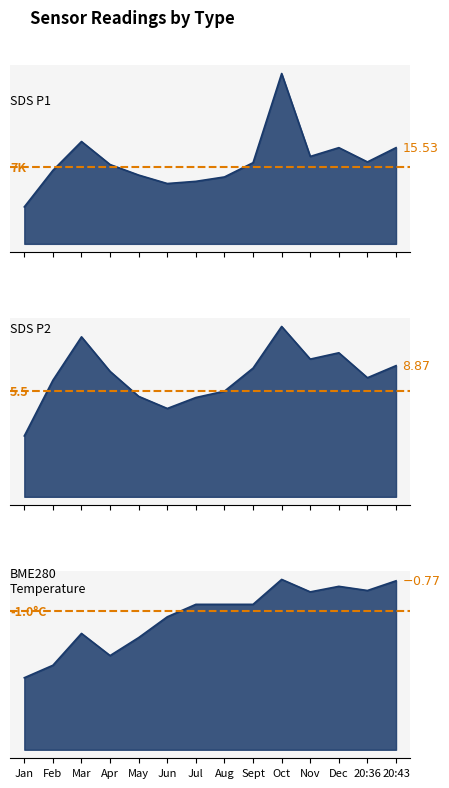

What is the difference between the maximum and minimum values in the BME280_temperature series?

0.7